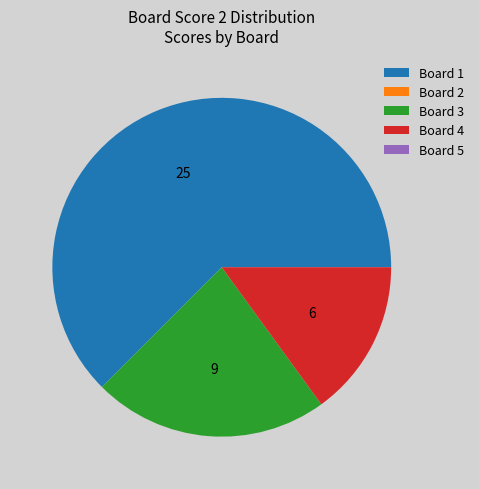

Which category has the biggest portion of the pie?

Board 1